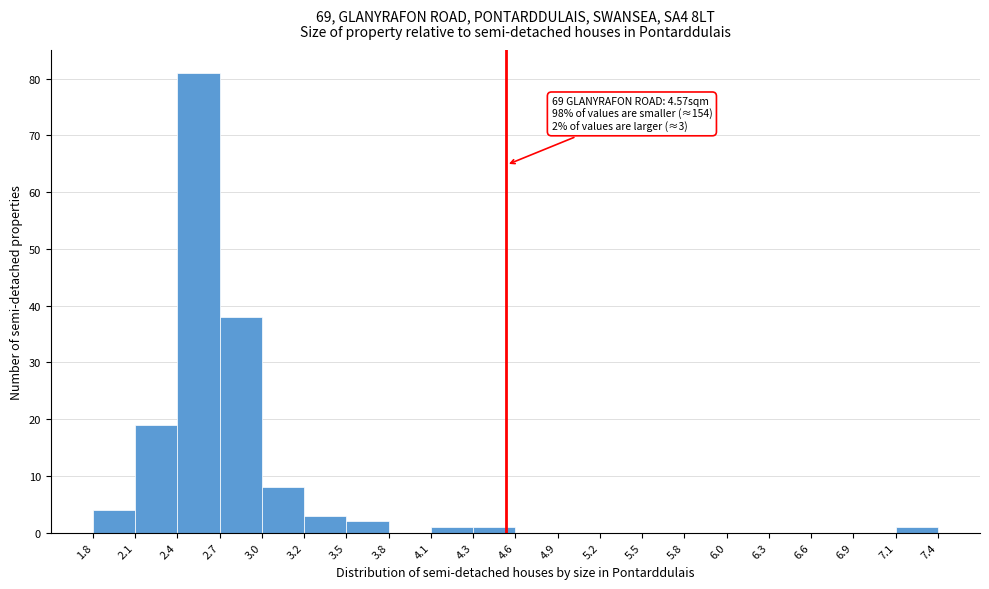

Which range on the x-axis has the tallest bar?

2.4 to 2.7